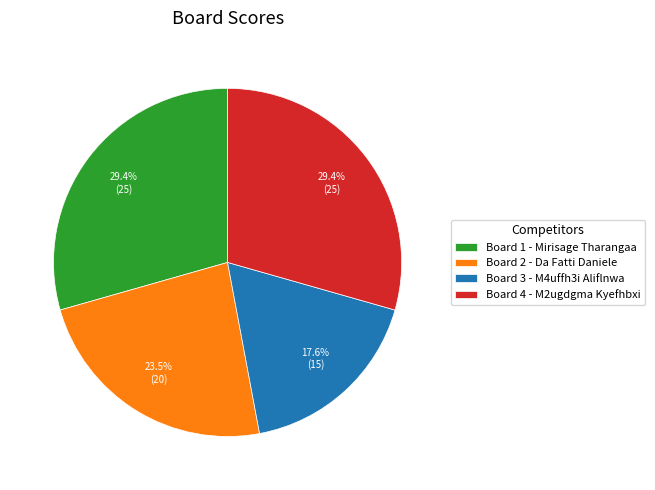

Is Board 1 - Mirisage Tharangaa the majority of the pie?

No